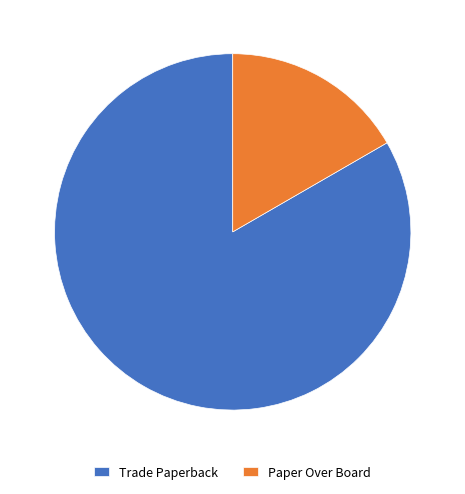

How many slices are in this pie chart?

2